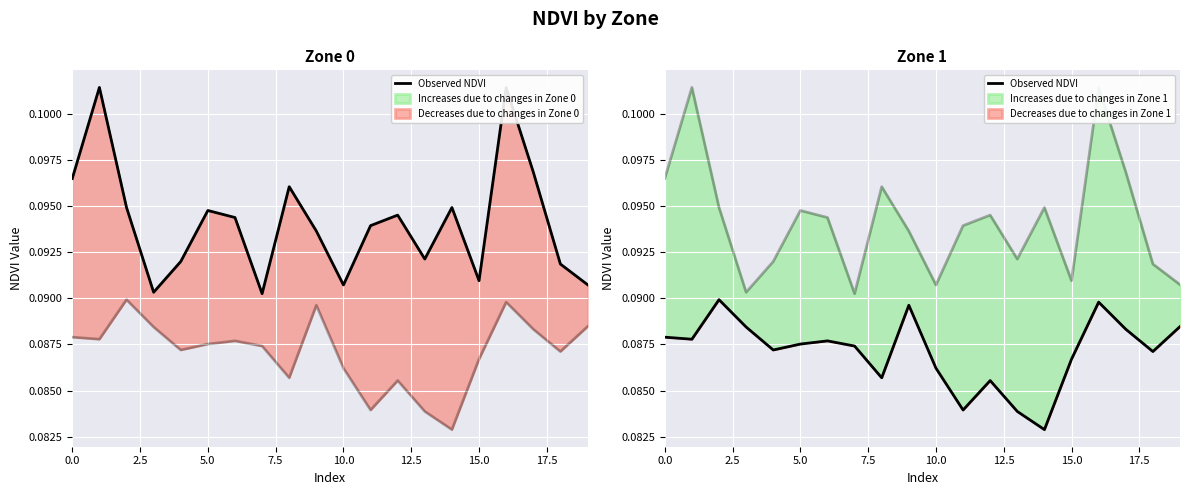

What is the smallest value displayed?

0.1